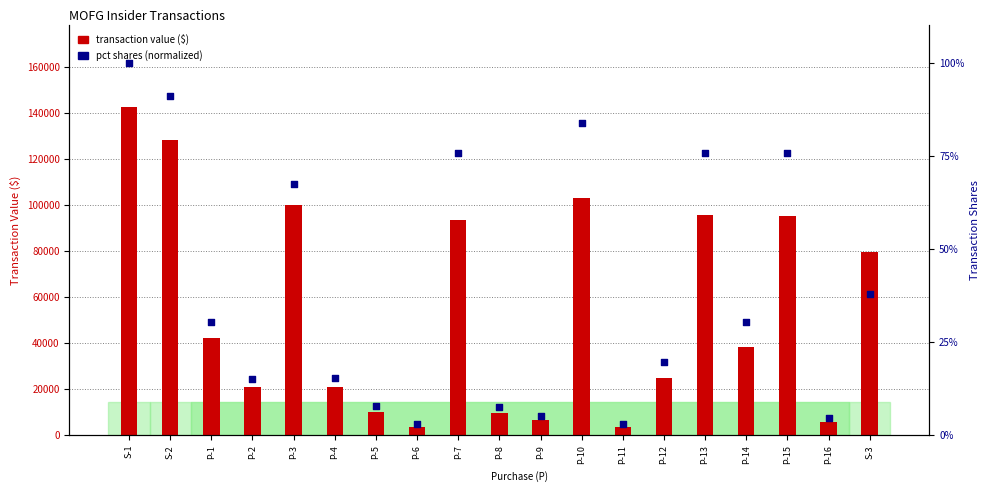

Is the value of transaction value ($) at P-15 greater than the value of pct shares (normalized) at P-1?

Yes